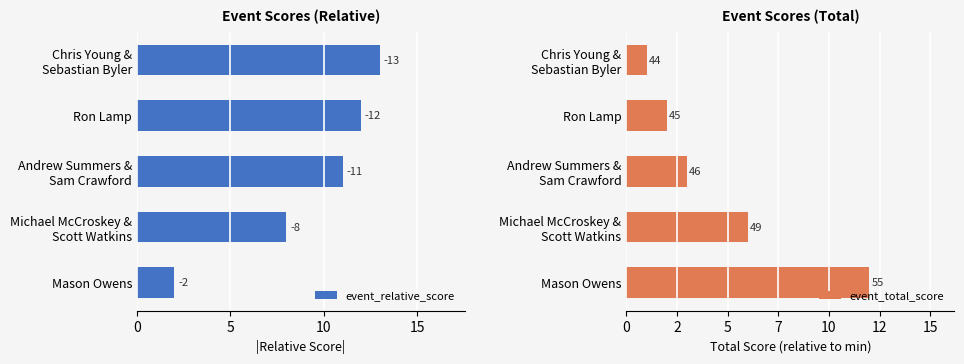

Which series has the largest range (max minus min)?

event_relative_score